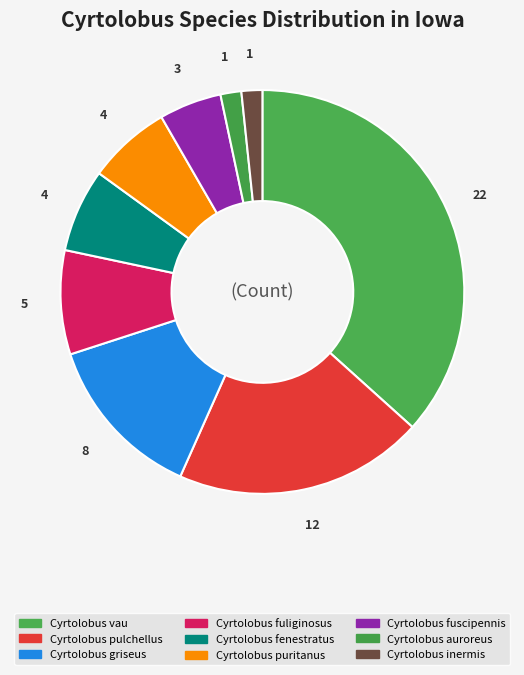

To the nearest percent, what is the combined percentage of Cyrtolobus fuscipennis and Cyrtolobus fuliginosus?

13%